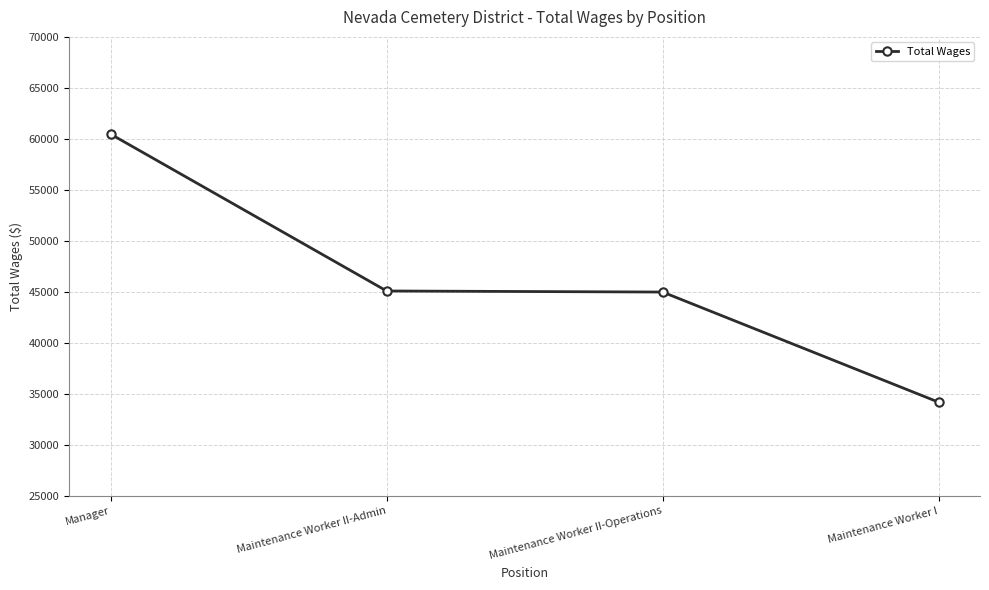

What is the difference between the maximum and second lowest values?

15476